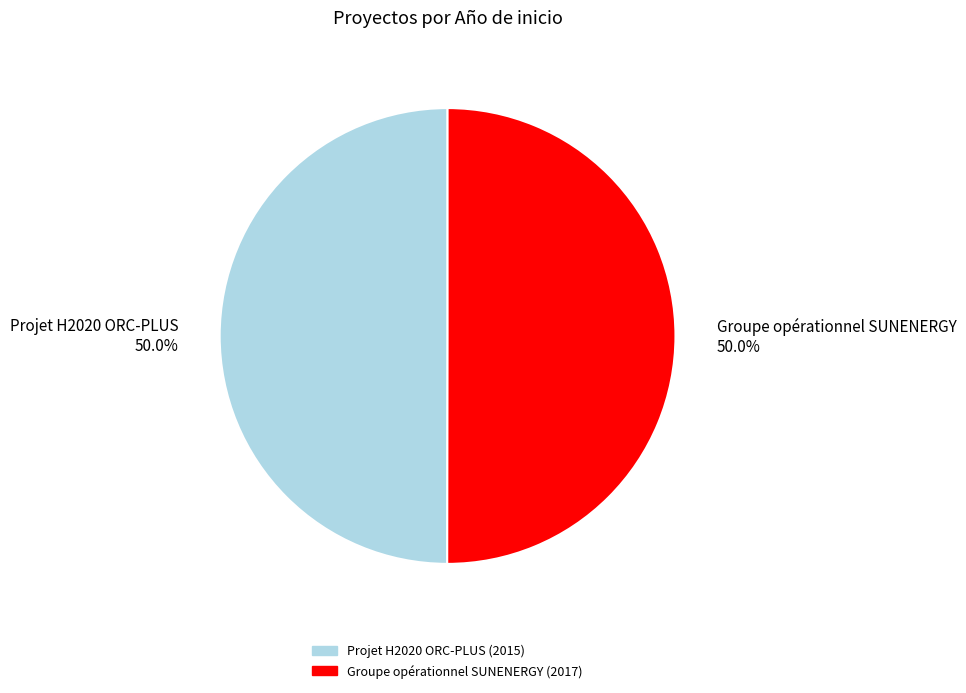

What is the ratio of the value at Groupe opérationnel SUNENERGY to the value at Projet H2020 ORC-PLUS?

1.0